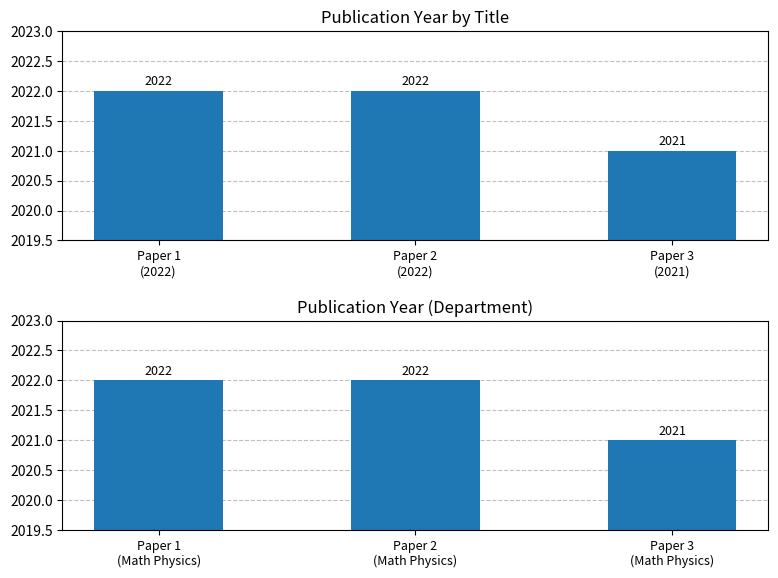

The value at Paper 3 (Math Physics) is 2021. True or false?

True